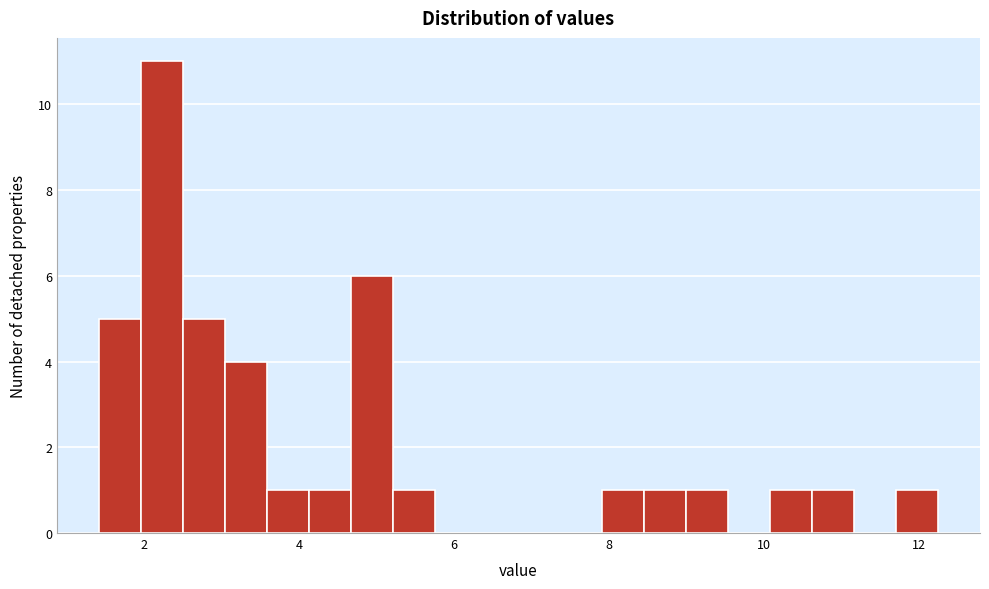

Read against the x-axis, roughly where is the centre of the tallest bar?

2.2